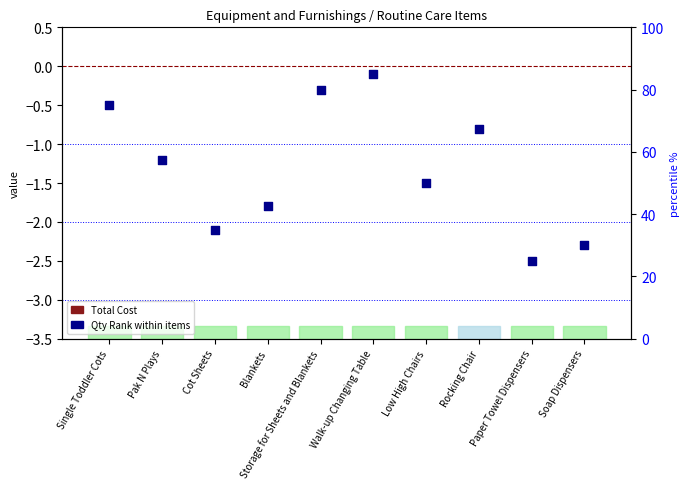

Is the value of Qty Rank (scatter) at Soap Dispensers greater than the value of Total Cost (bar) at Pak N Plays?

No